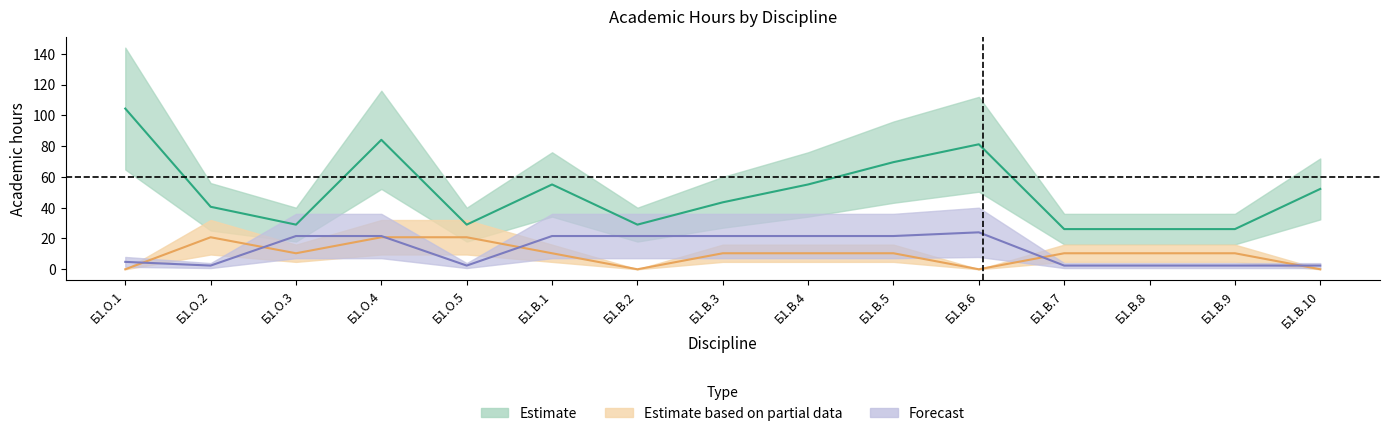

What is the highest value of the Лек (Estimate partial) series?

20.8